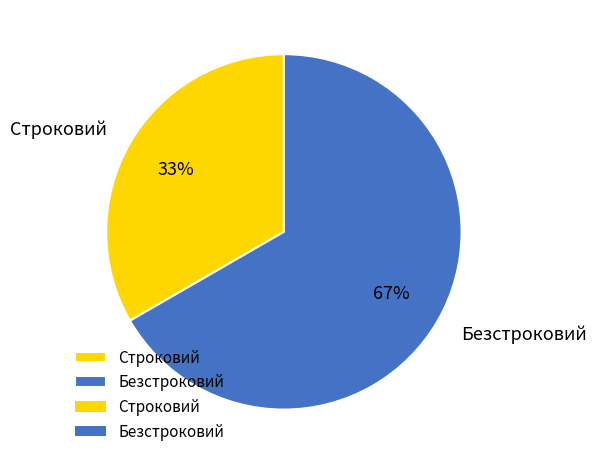

Is the sum of Строковий and Безстроковий greater than half?

Yes